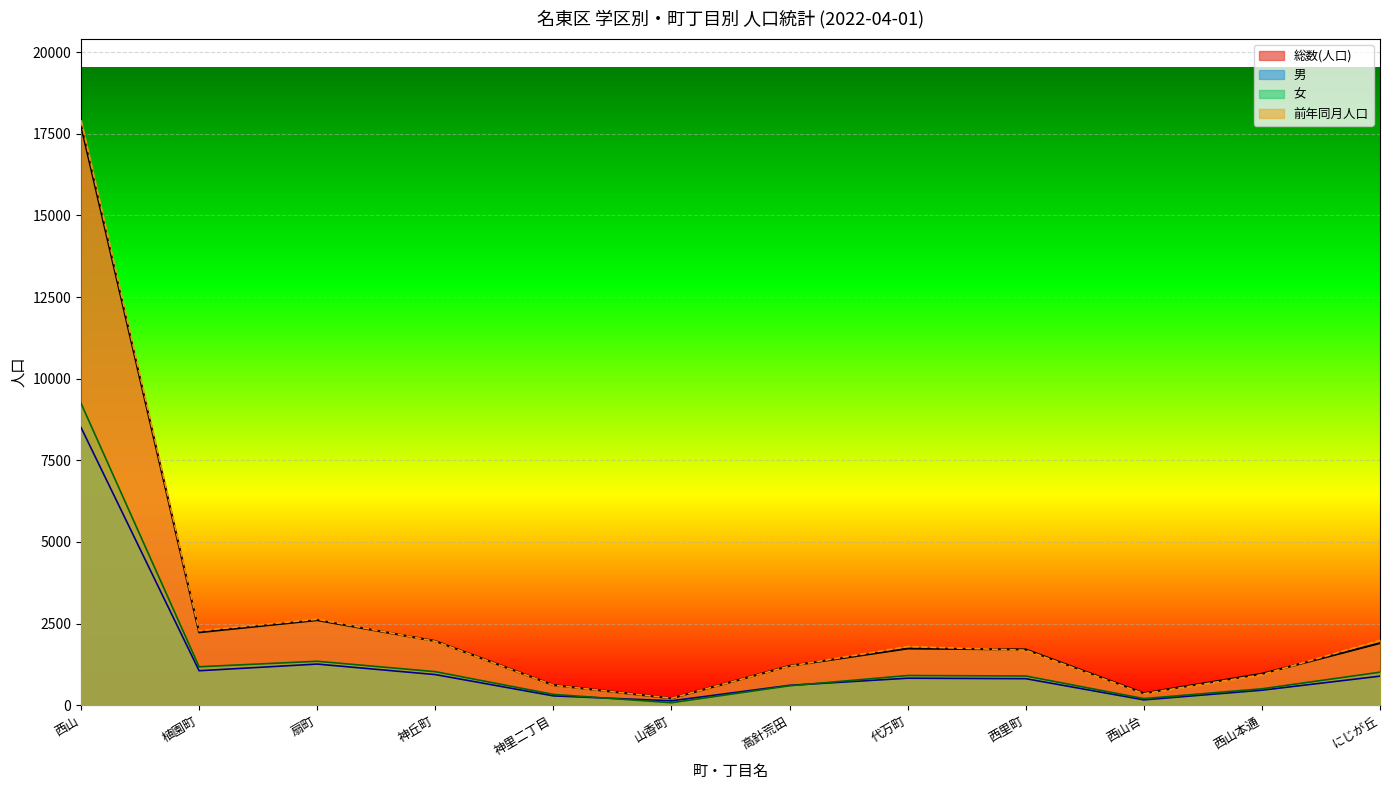

How many distinct data groups are displayed?

4